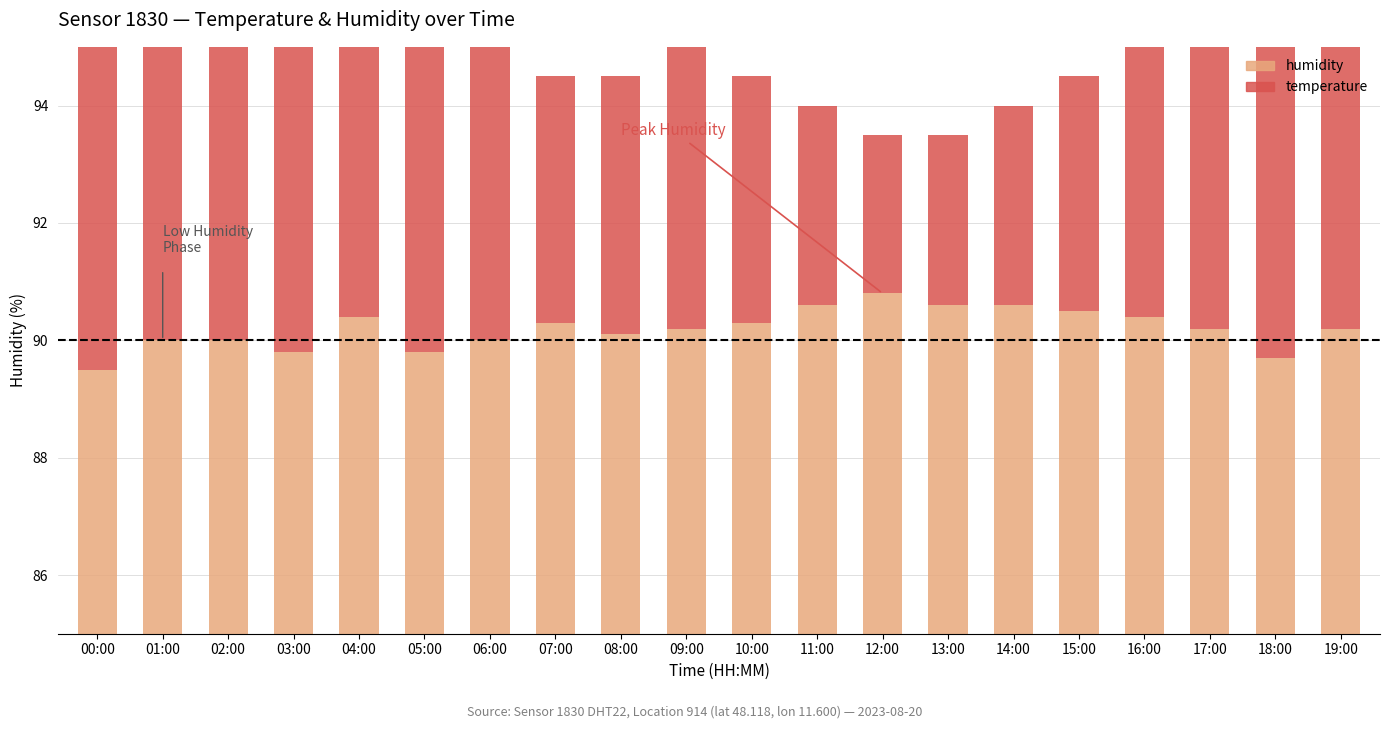

Which series has the largest total across all categories?

humidity